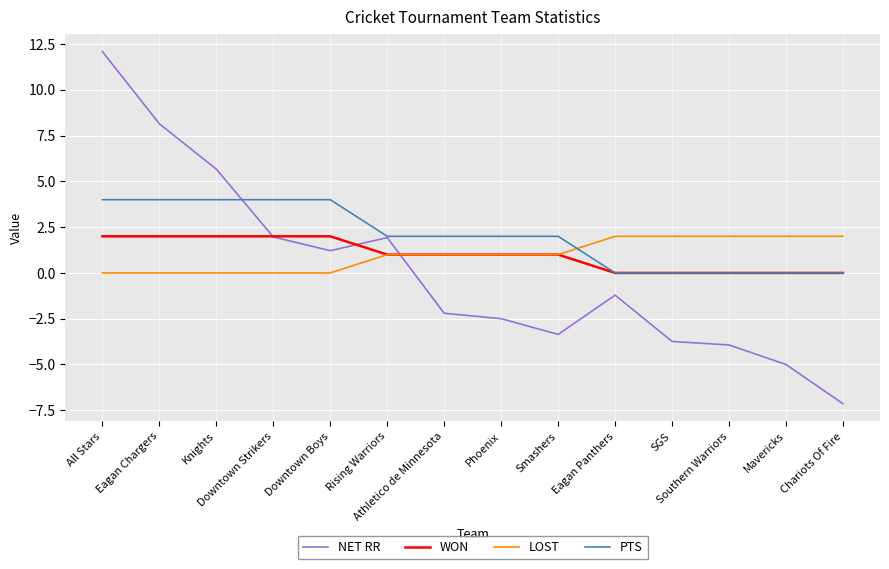

What is the greatest value displayed?

12.1